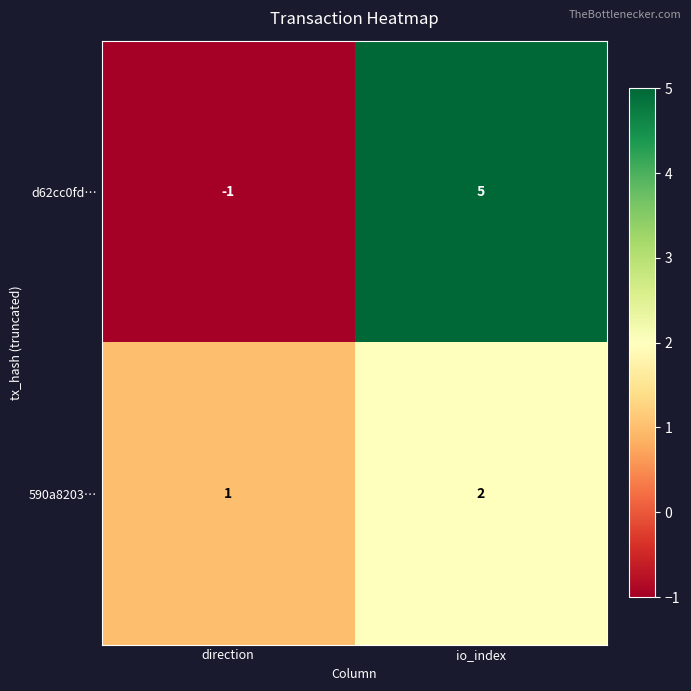

What is the sum of all 590a8203… values?

3